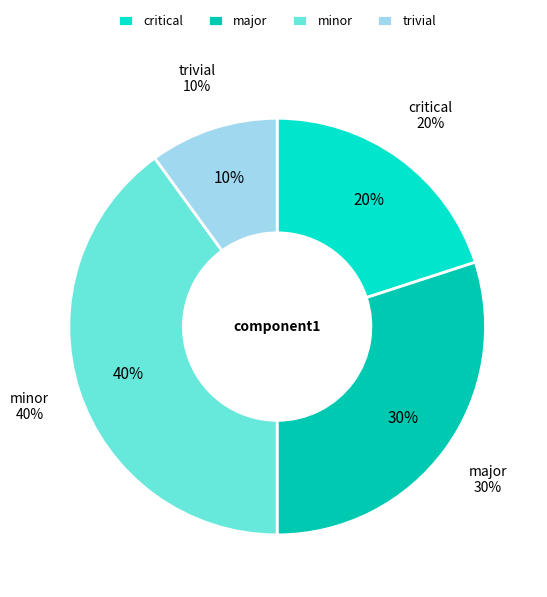

Does any single category account for the majority?

No